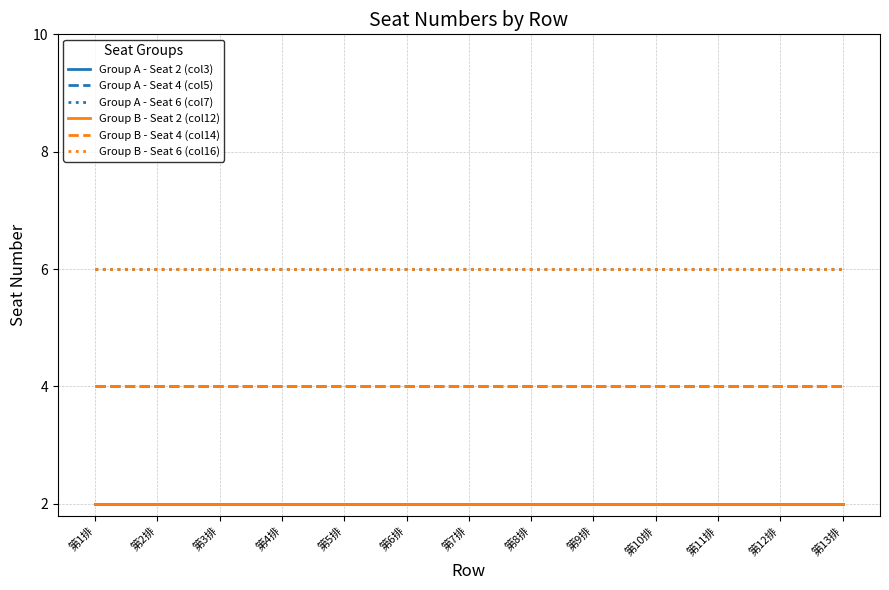

Reading left to right, extract all data points from this chart.

Group A - Seat 2 (col3): 第1排=2	第2排=2	第3排=2	第4排=2	第5排=2	第6排=2	第7排=2	第8排=2	第9排=2	第10排=2	第11排=2	第12排=2	第13排=2
Group A - Seat 4 (col5): 第1排=4	第2排=4	第3排=4	第4排=4	第5排=4	第6排=4	第7排=4	第8排=4	第9排=4	第10排=4	第11排=4	第12排=4	第13排=4
Group A - Seat 6 (col7): 第1排=6	第2排=6	第3排=6	第4排=6	第5排=6	第6排=6	第7排=6	第8排=6	第9排=6	第10排=6	第11排=6	第12排=6	第13排=6
Group B - Seat 2 (col12): 第1排=2	第2排=2	第3排=2	第4排=2	第5排=2	第6排=2	第7排=2	第8排=2	第9排=2	第10排=2	第11排=2	第12排=2	第13排=2
Group B - Seat 4 (col14): 第1排=4	第2排=4	第3排=4	第4排=4	第5排=4	第6排=4	第7排=4	第8排=4	第9排=4	第10排=4	第11排=4	第12排=4	第13排=4
Group B - Seat 6 (col16): 第1排=6	第2排=6	第3排=6	第4排=6	第5排=6	第6排=6	第7排=6	第8排=6	第9排=6	第10排=6	第11排=6	第12排=6	第13排=6